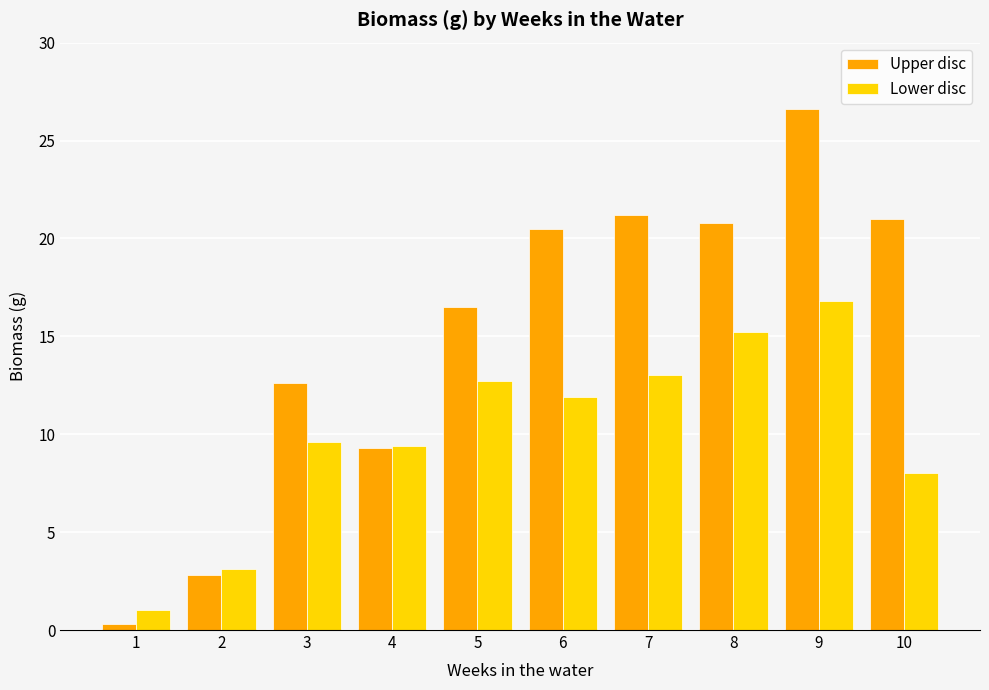

List the series in order of their peak value, lowest first.

Lower disc, Upper disc